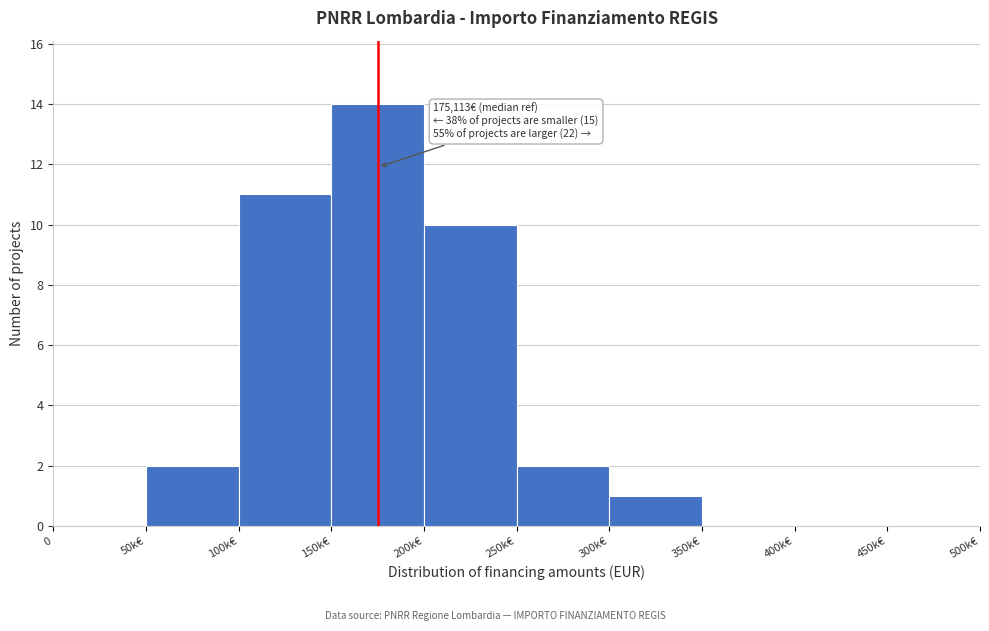

Reading left to right, list all the values displayed in this chart.

0=0	50k€=2	100k€=11	150k€=14	200k€=10	250k€=2	300k€=1	350k€=0	400k€=0	450k€=0